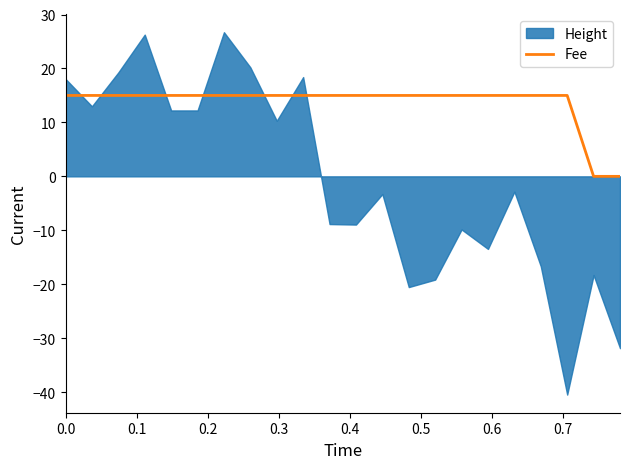

What is the highest value of the Fee series?

15.0